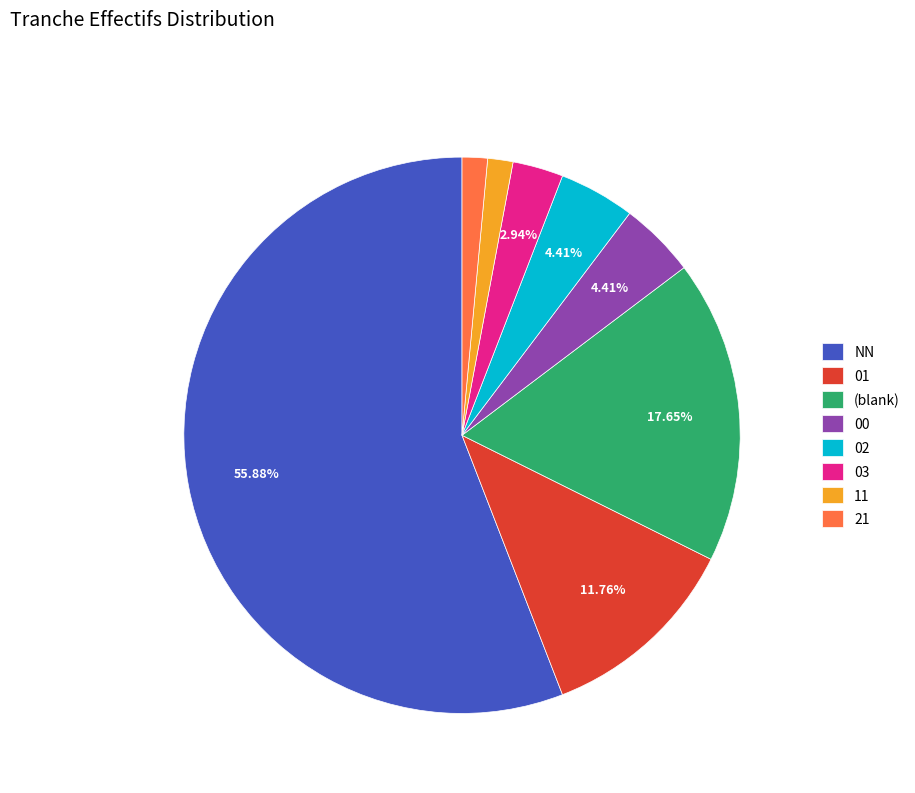

Between 00 and 11, which is larger?

00